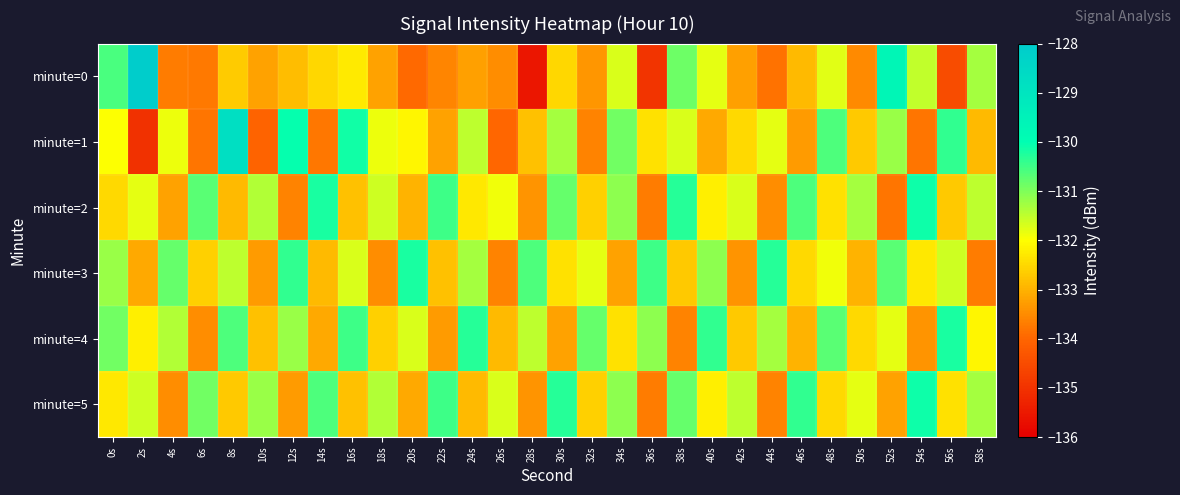

What is the greatest value displayed?

-128.1